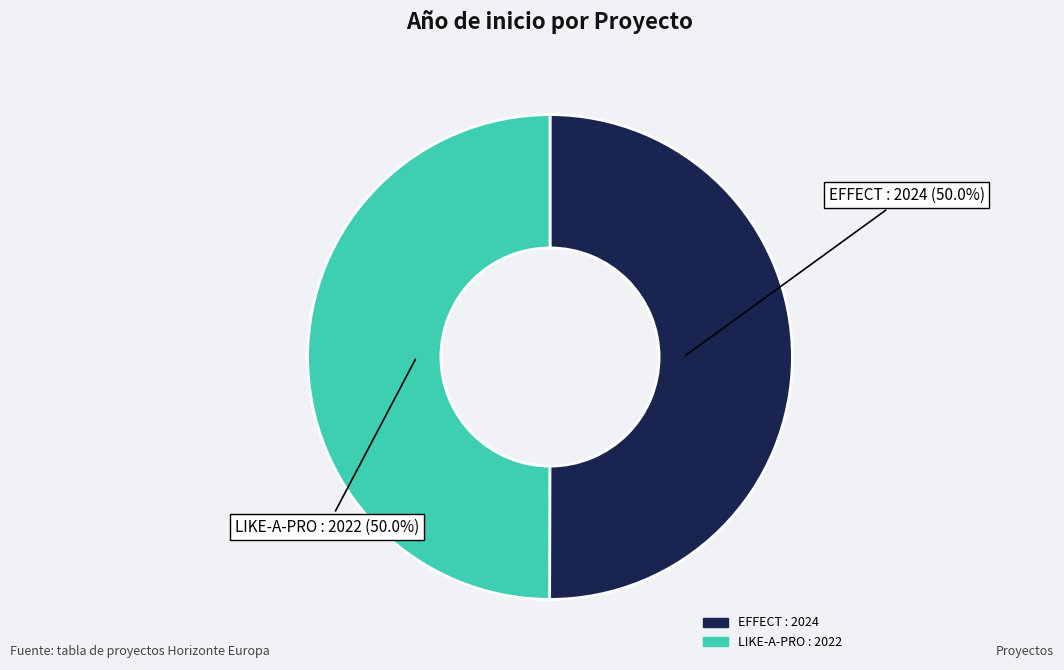

Which slice is the largest?

Proyecto HORIZONTE EUROPA EFFECT